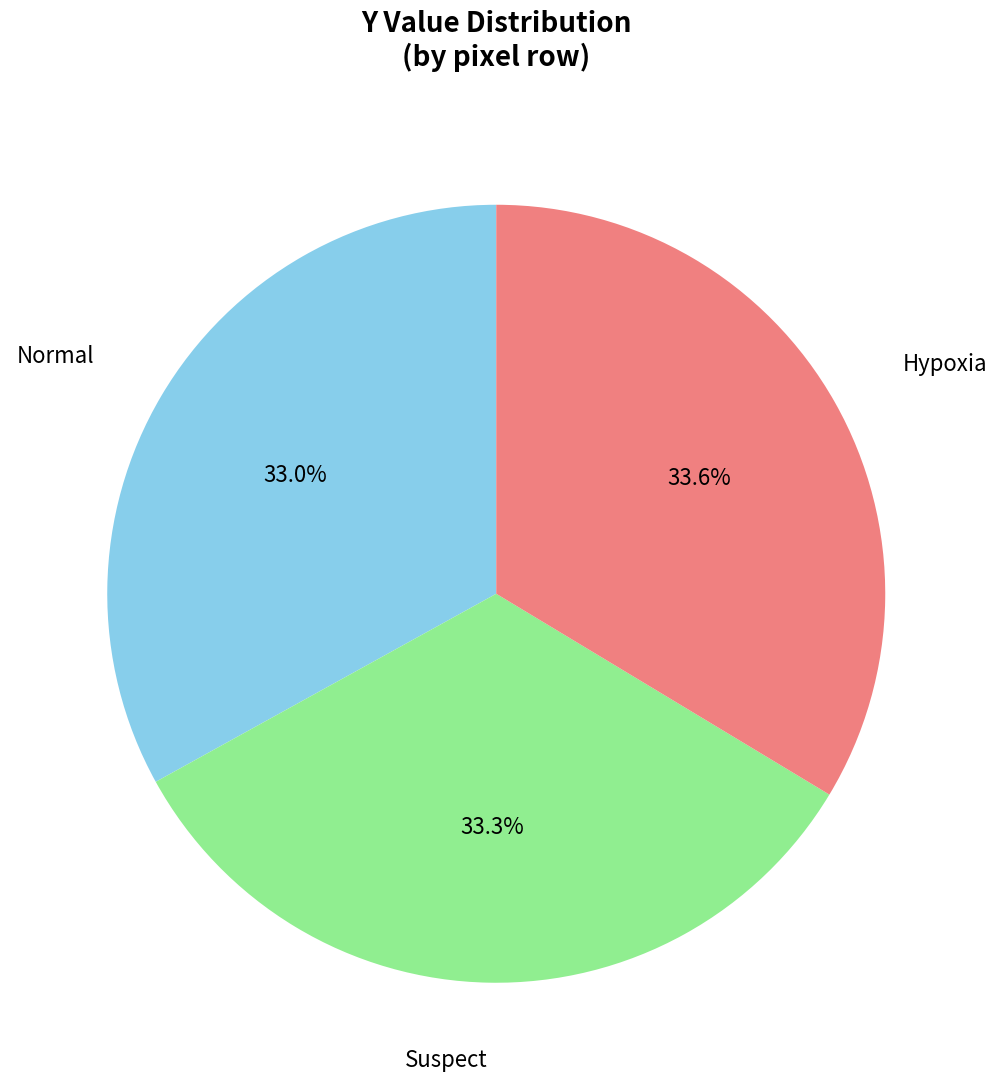

To the nearest percent, what is the difference between the largest and smallest slice percentages?

1%